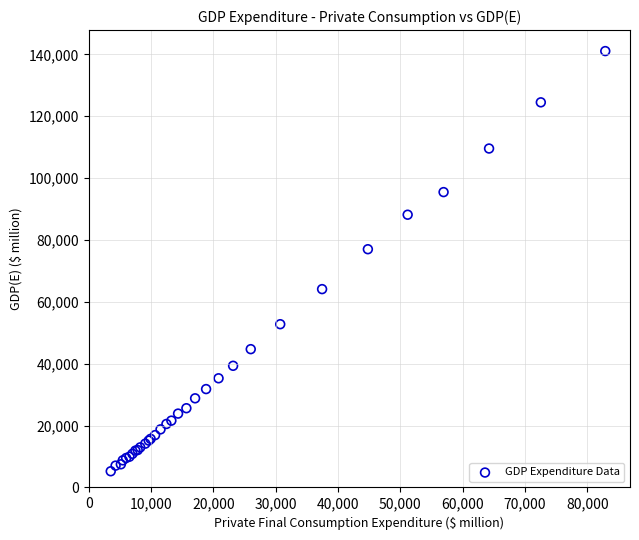

What Y value in the scatter plot is closest to 73152?

77018